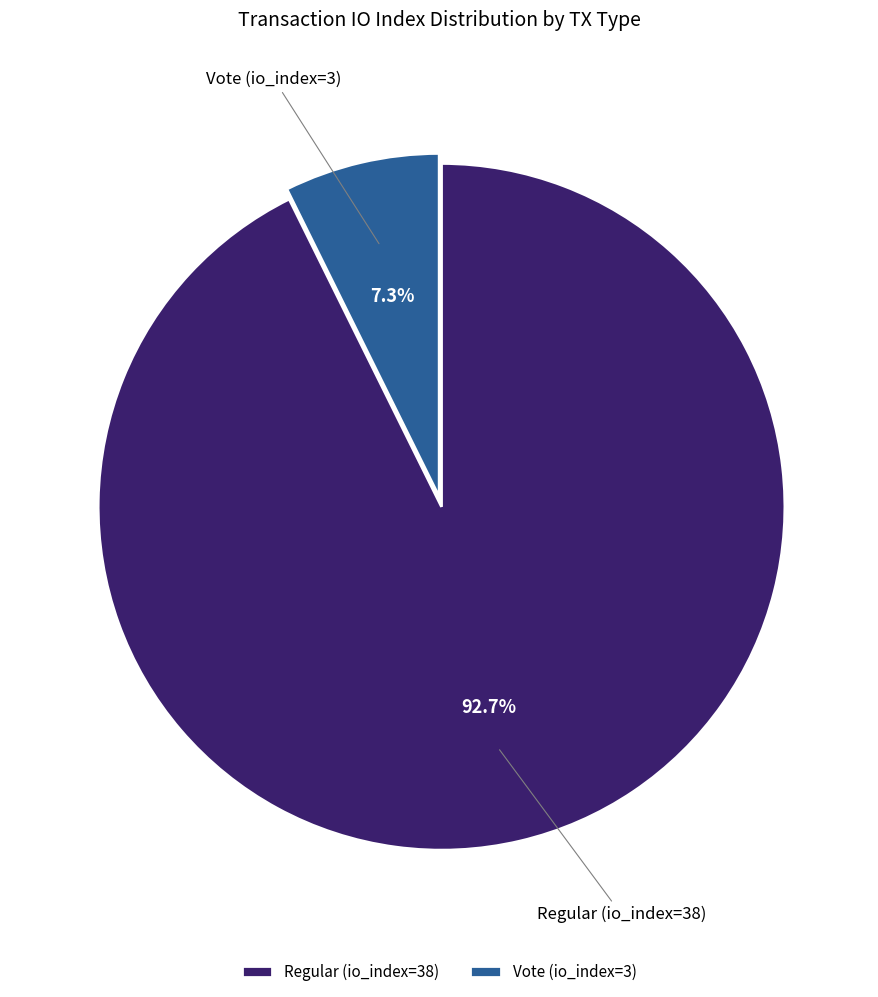

To the nearest percent, what is the difference between the Regular (io_index=38) and Vote (io_index=3) slice percentages?

85%